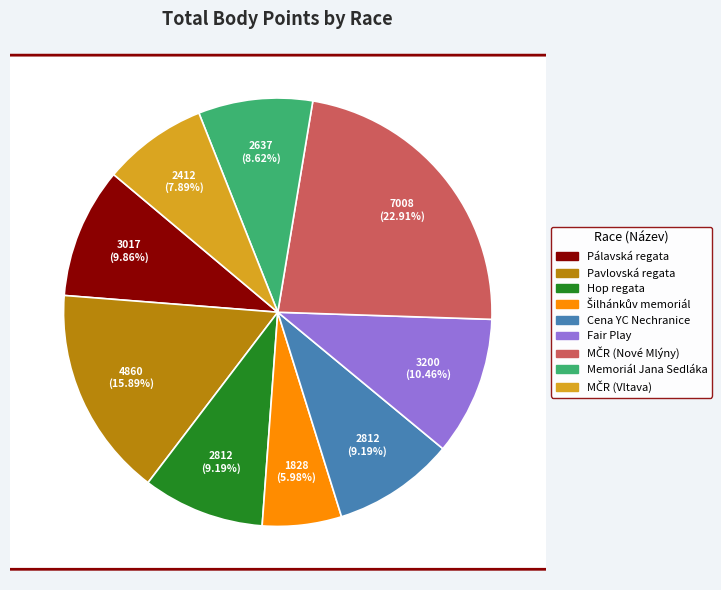

To the nearest percent, what is the difference between the largest and smallest slice percentages?

17%